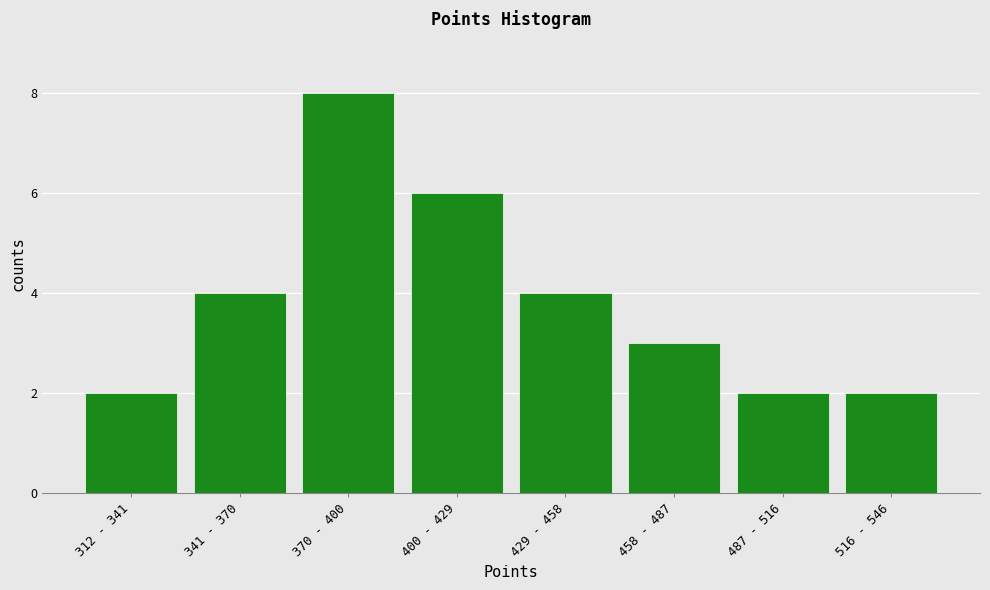

Reading left to right, list all the values displayed in this chart.

312 - 341=2	341 - 370=4	370 - 400=8	400 - 429=6	429 - 458=4	458 - 487=3	487 - 516=2	516 - 546=2